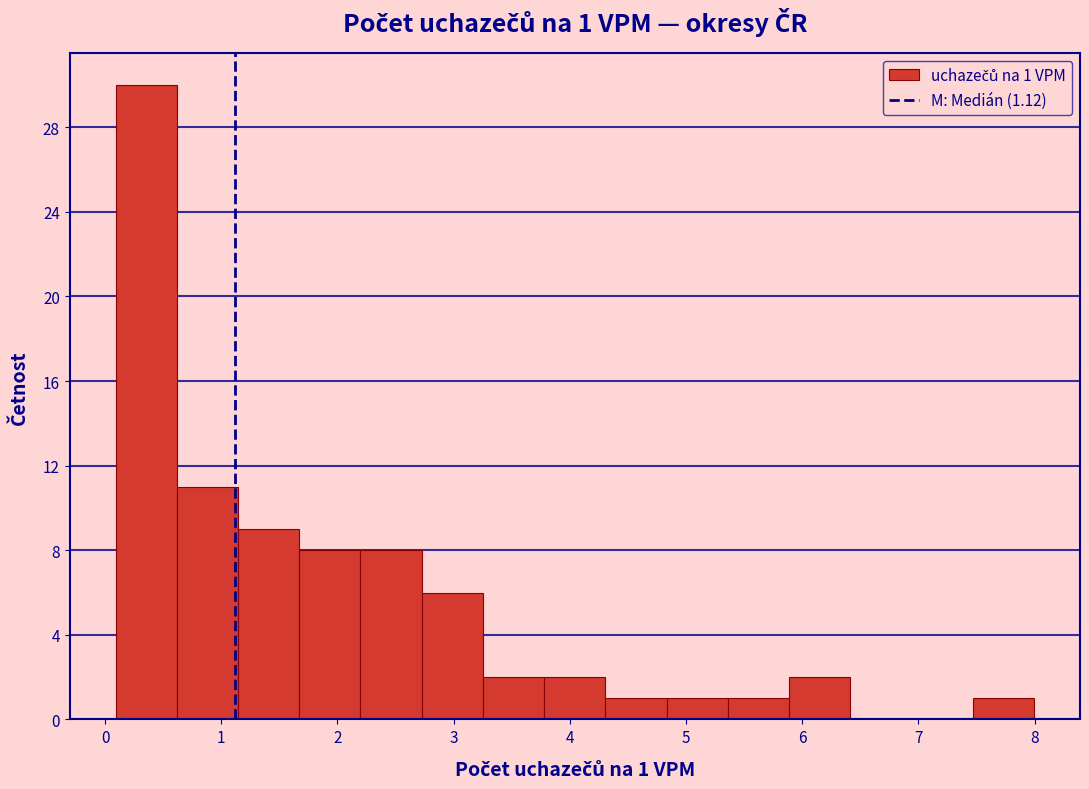

Which range on the x-axis has the tallest bar?

0.1 to 0.6